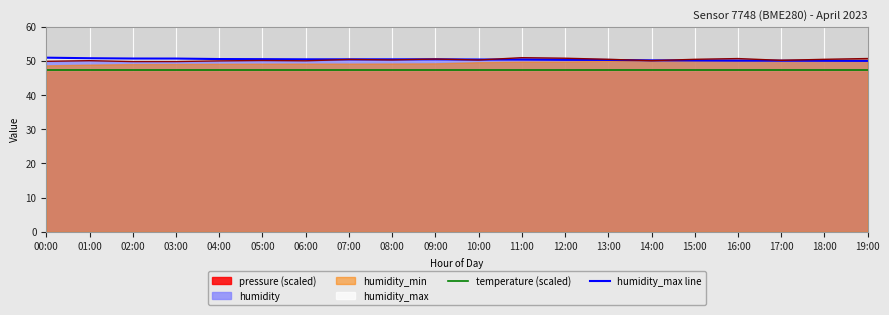

True or false: humidity line and temperature (scaled) cross at least once.

False